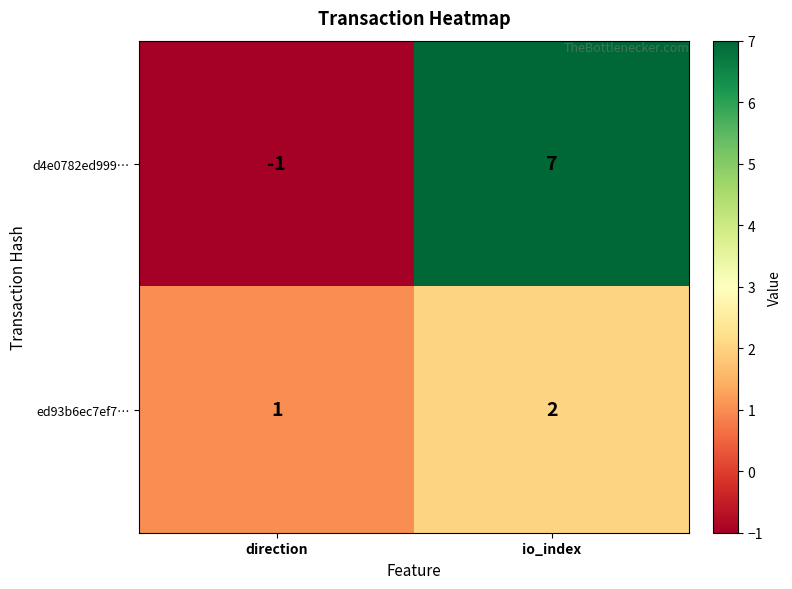

How many series are shown in this chart?

2